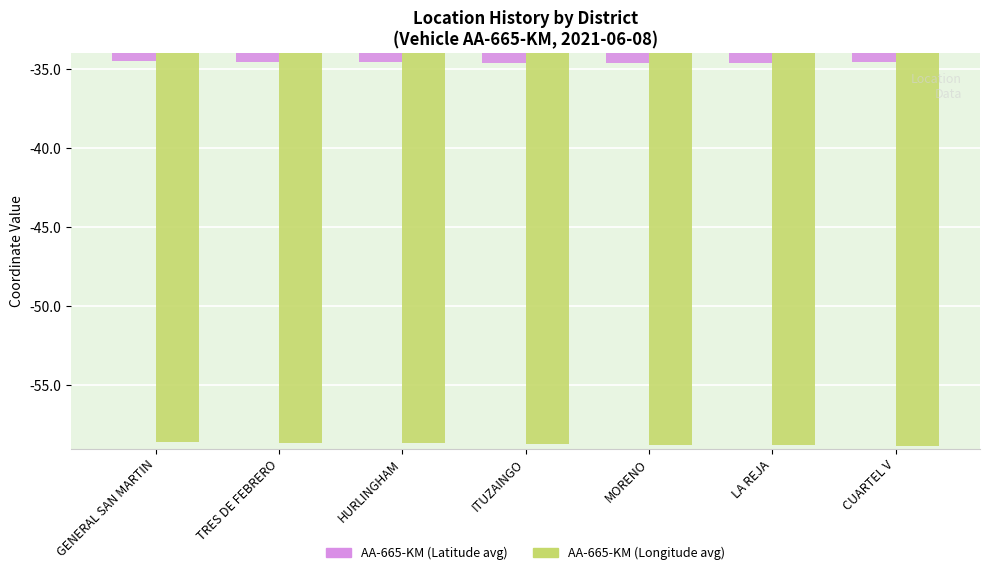

What is the total value across all series at LA REJA?

-93.4